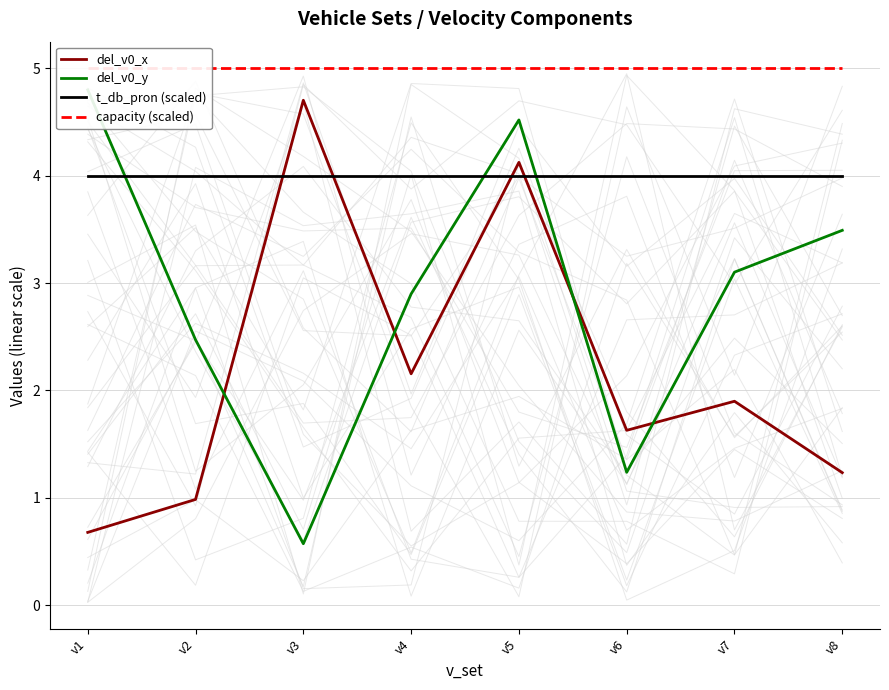

Does the chart have visible grid lines?

Yes